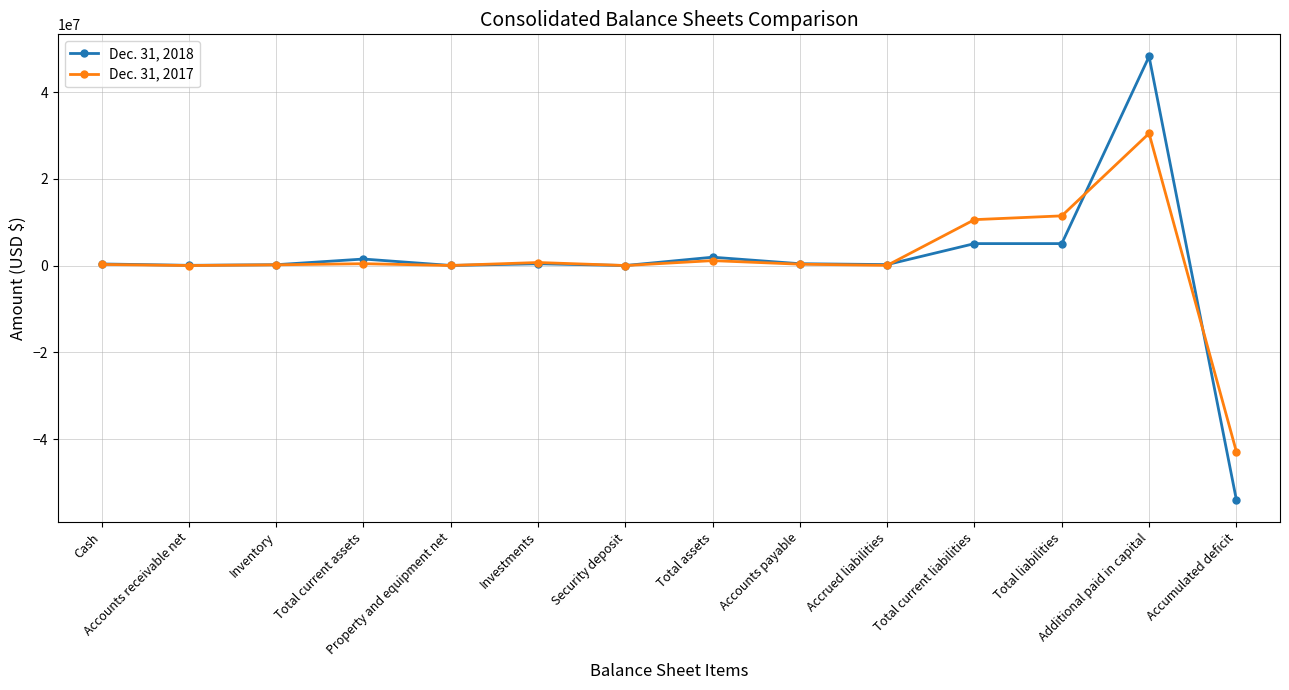

Which series has the largest range (max minus min)?

Dec. 31, 2018